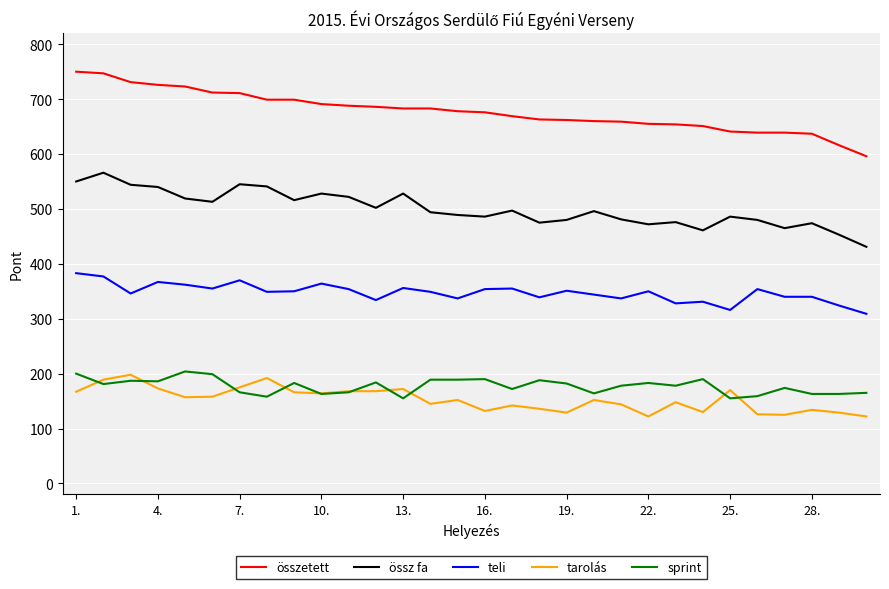

What is the lowest value of the sprint series?

155